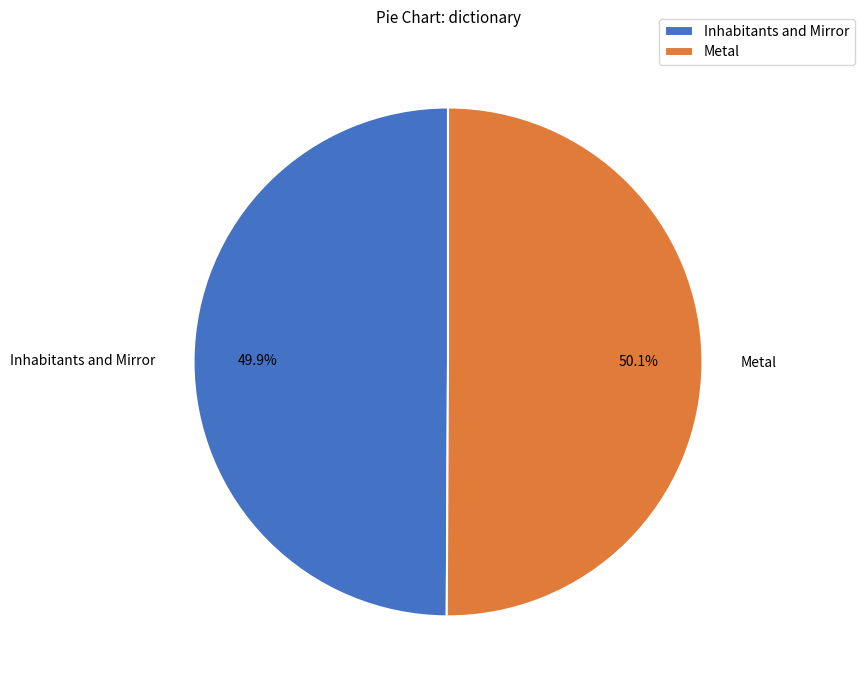

What percentage is NOT represented by Inhabitants and Mirror?

50.1%